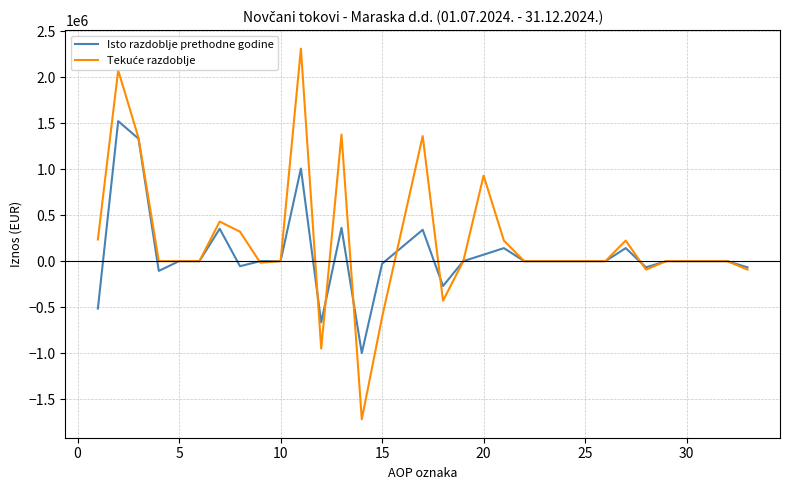

What is the greatest value displayed?

2309850